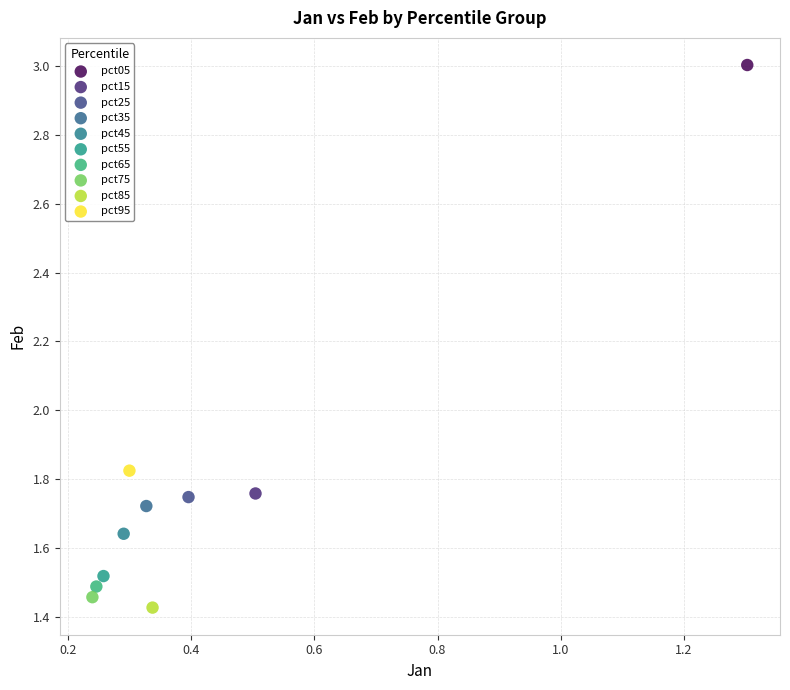

What are all the series names shown in the legend?

pct05, pct15, pct25, pct35, pct45, pct55, pct65, pct75, pct85, pct95